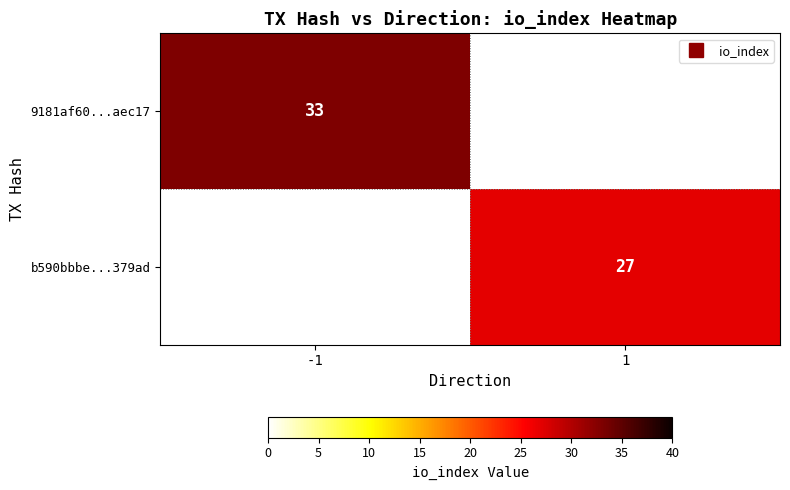

The b590bbbe...379ad series shows 8.4 at 1. True or false?

False